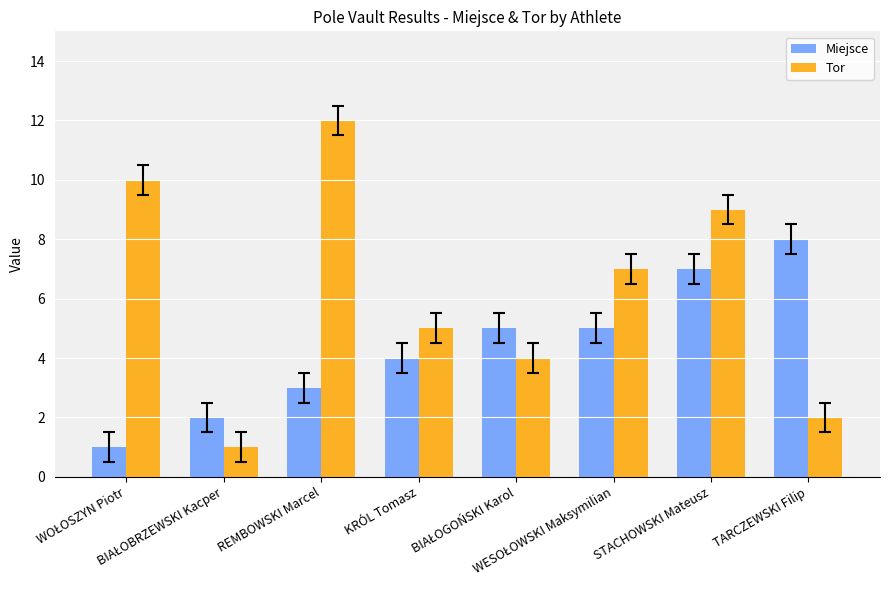

What is the value of the Tor bar at the 8th from the left?

2